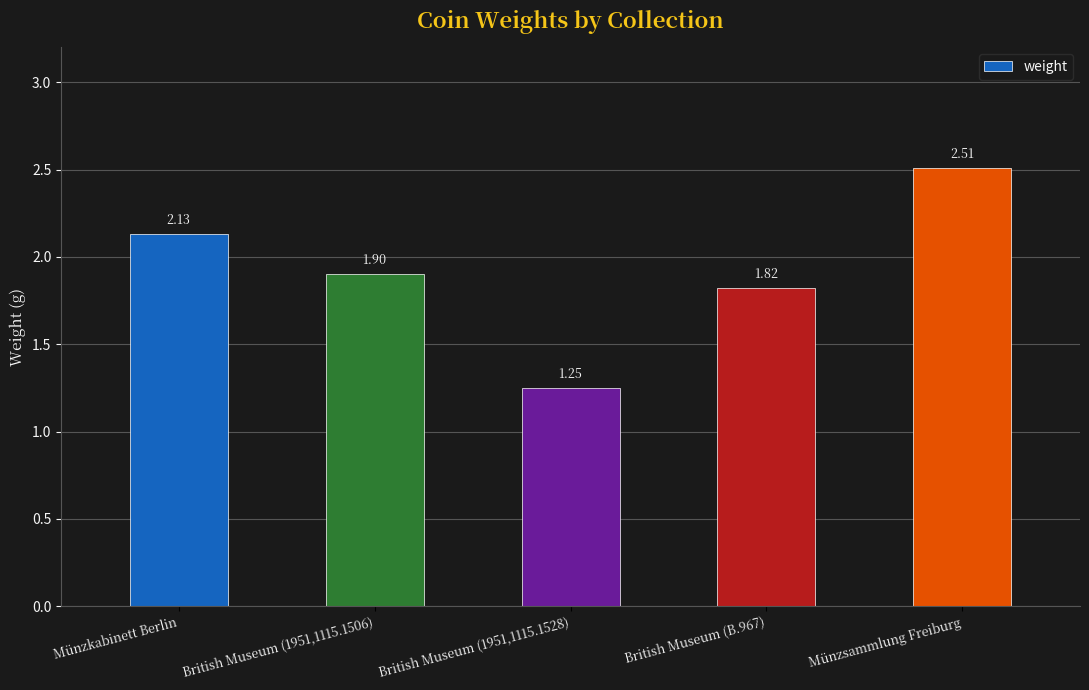

What is the sum of the values at British Museum (B.967) and Münzkabinett Berlin?

4.0